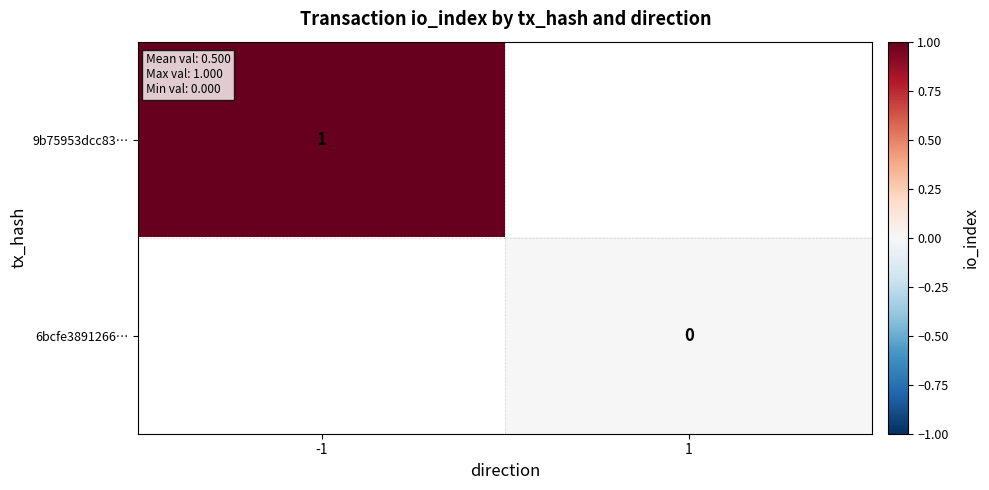

Is the value of 9b75953dcc83… at -1 greater than the value of 6bcfe3891266… at 1?

Yes